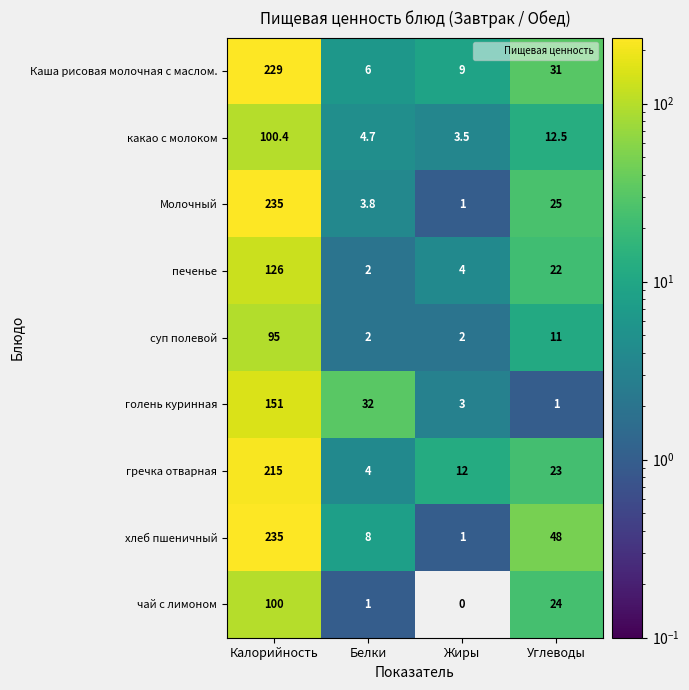

Between Жиры and Углеводы, which series saw the biggest shift?

хлеб пшеничный